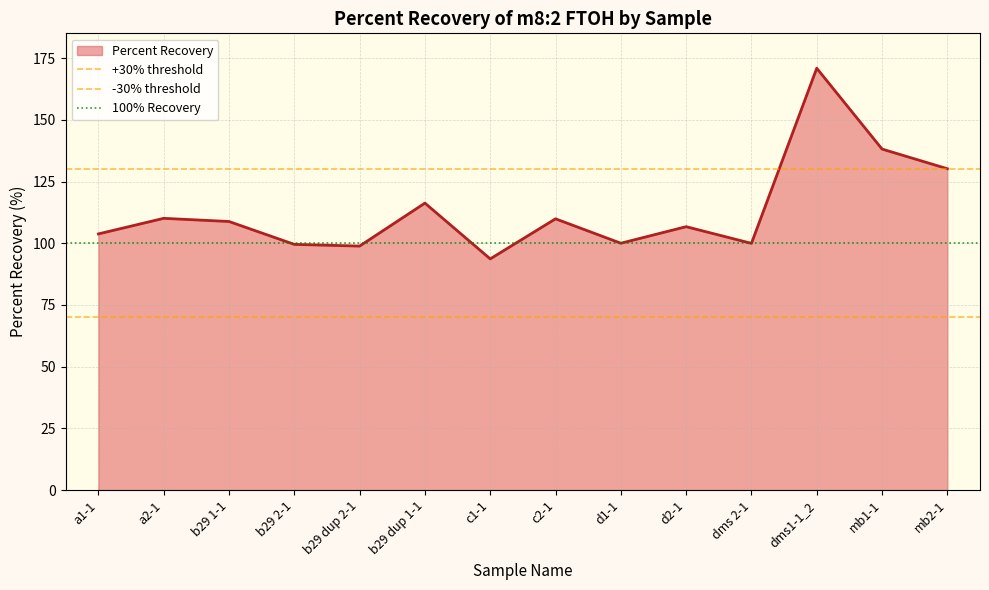

What is the maximum value for Percent Recovery?

170.9